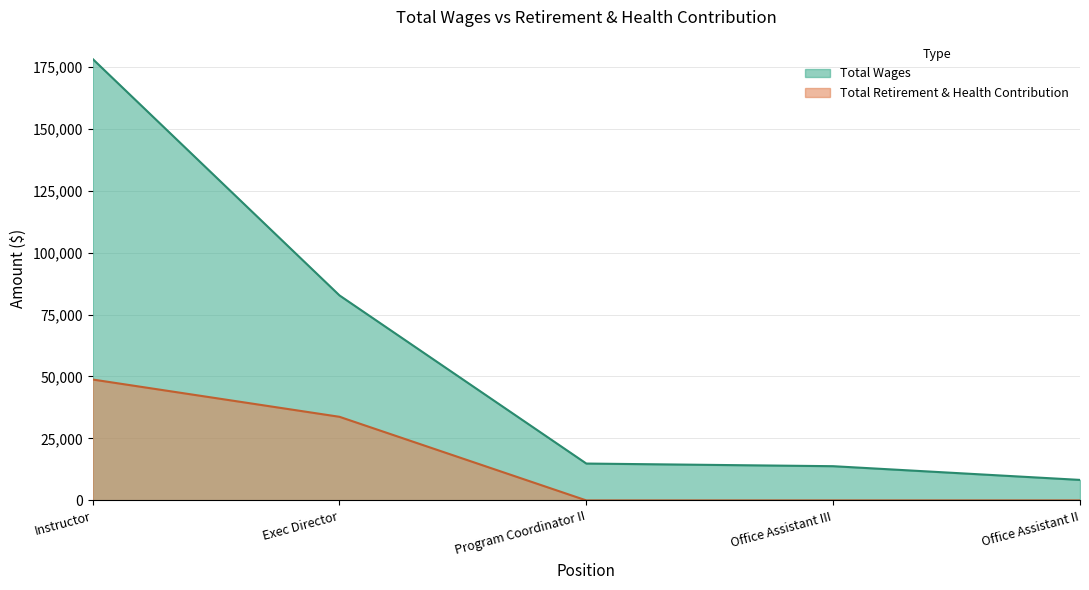

How many values in Total Retirement & Health Contribution are above zero?

2